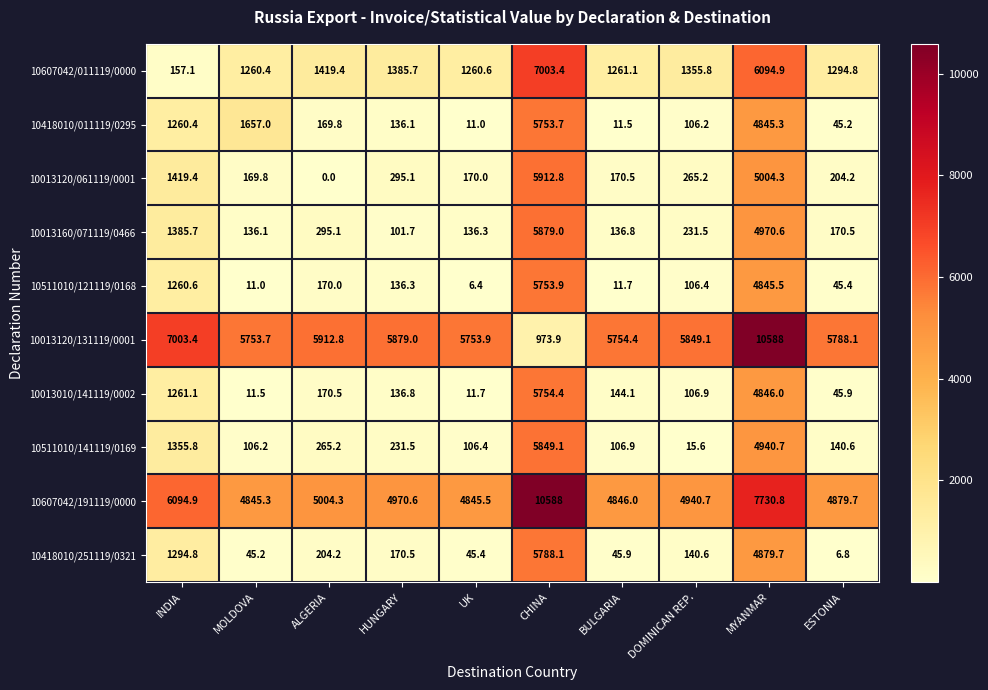

The value of 10418010/251119/0321 at INDIA is 1294.8. True or false?

True